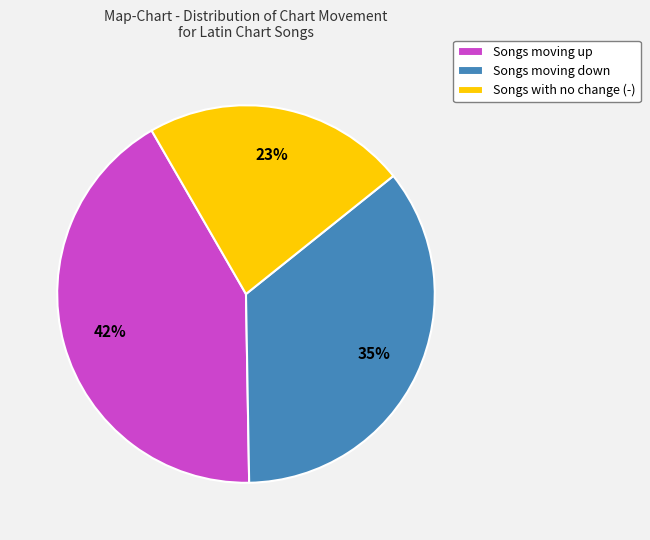

Combined, do Songs moving down and Songs moving up account for over 50%?

Yes